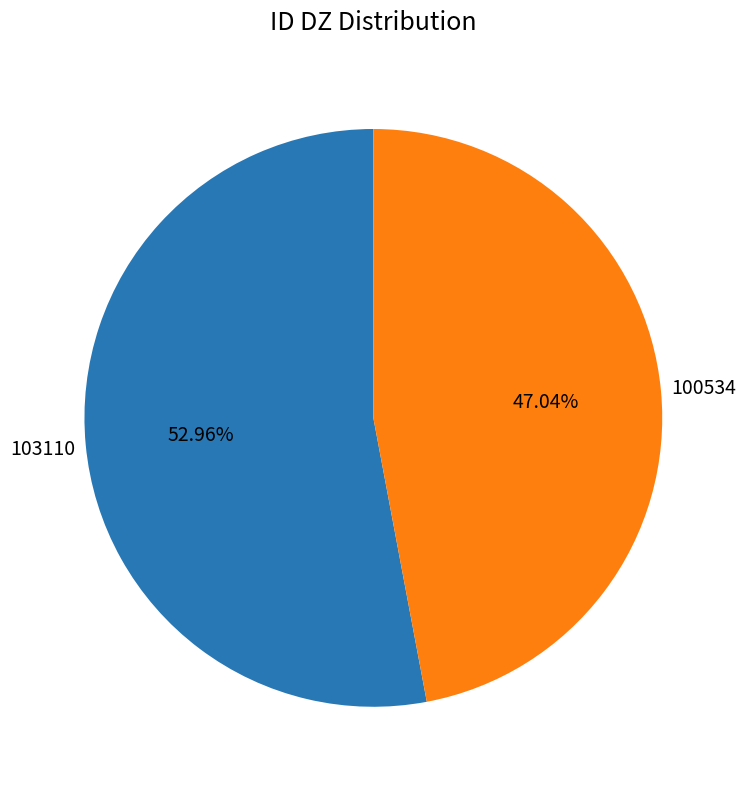

Is there any slice that represents more than half of the pie?

Yes